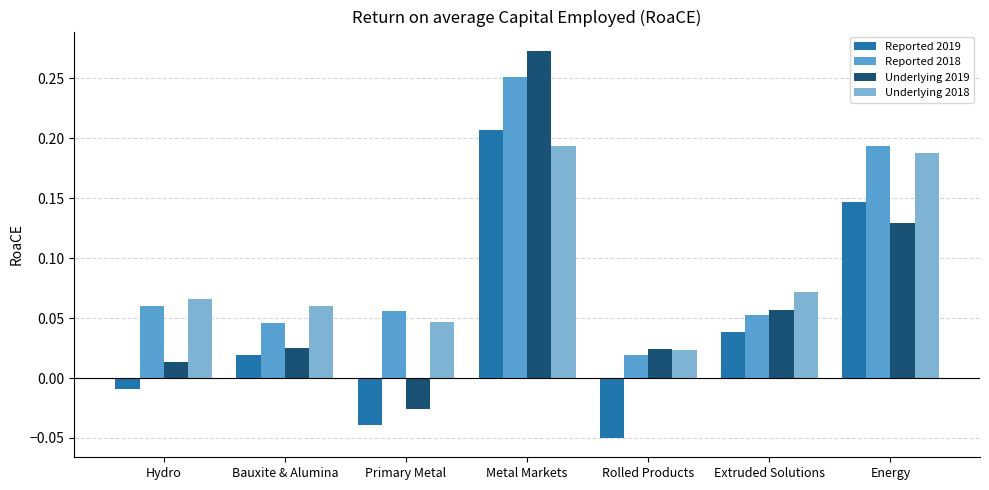

At how many categories does at least one series exceed 0?

7